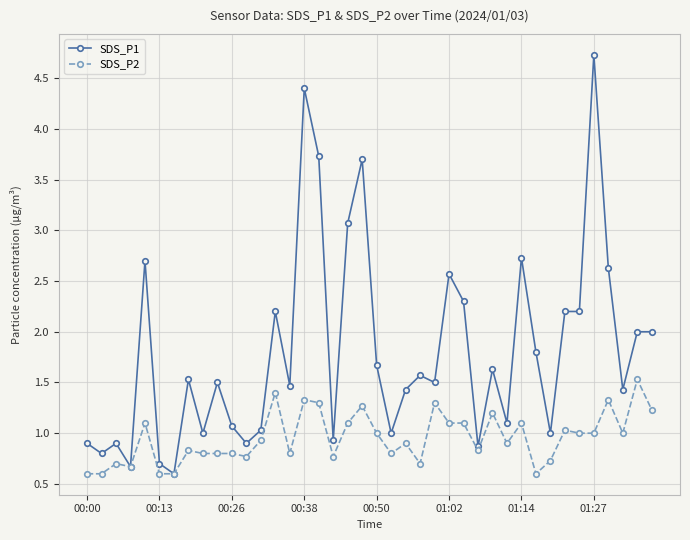

List the series in order of their peak value, lowest first.

SDS_P2, SDS_P1